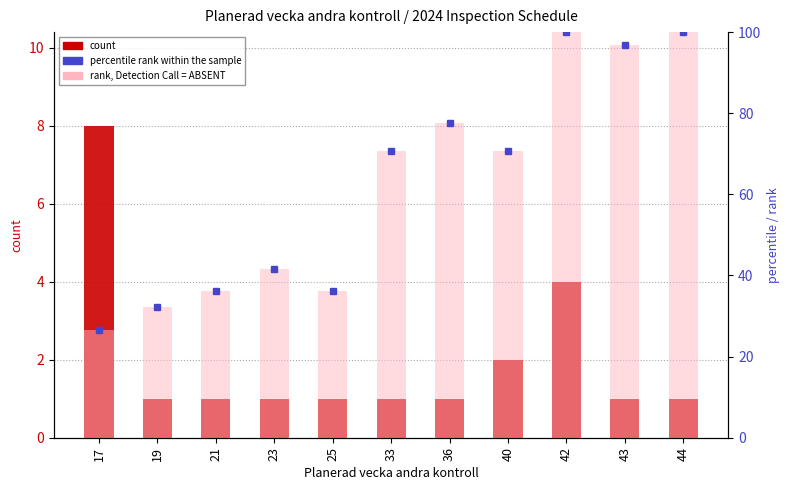

Reading left to right, extract all data points from this chart.

count: 17=8.0	19=1.0	21=1.0	23=1.0	25=1.0	33=1.0	36=1.0	40=2.0	42=4.0	43=1.0	44=1.0
percentile rank within the sample: 17=26.7	19=32.2	21=36.1	23=41.6	25=36.1	33=70.6	36=77.6	40=70.6	42=100.0	43=96.9	44=100.0
rank, Detection Call = ABSENT: 17=26.7	19=32.2	21=36.1	23=41.6	25=36.1	33=70.6	36=77.6	40=70.6	42=100.0	43=96.9	44=100.0